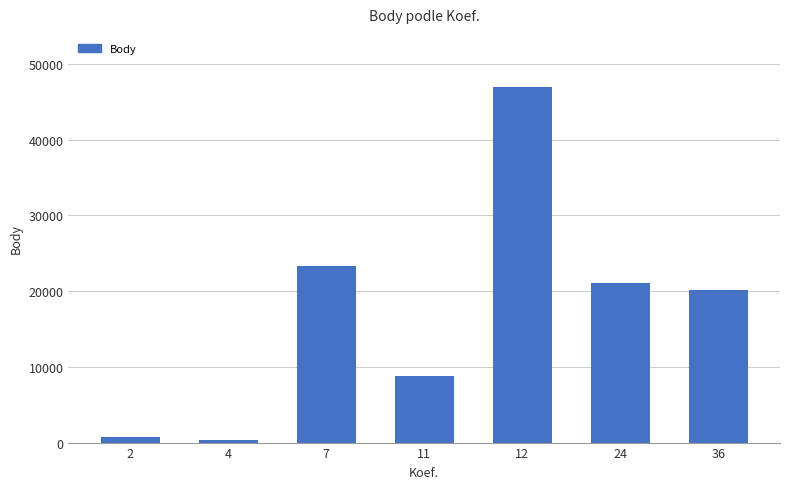

True or false: the data shows 8800 at 11.

True